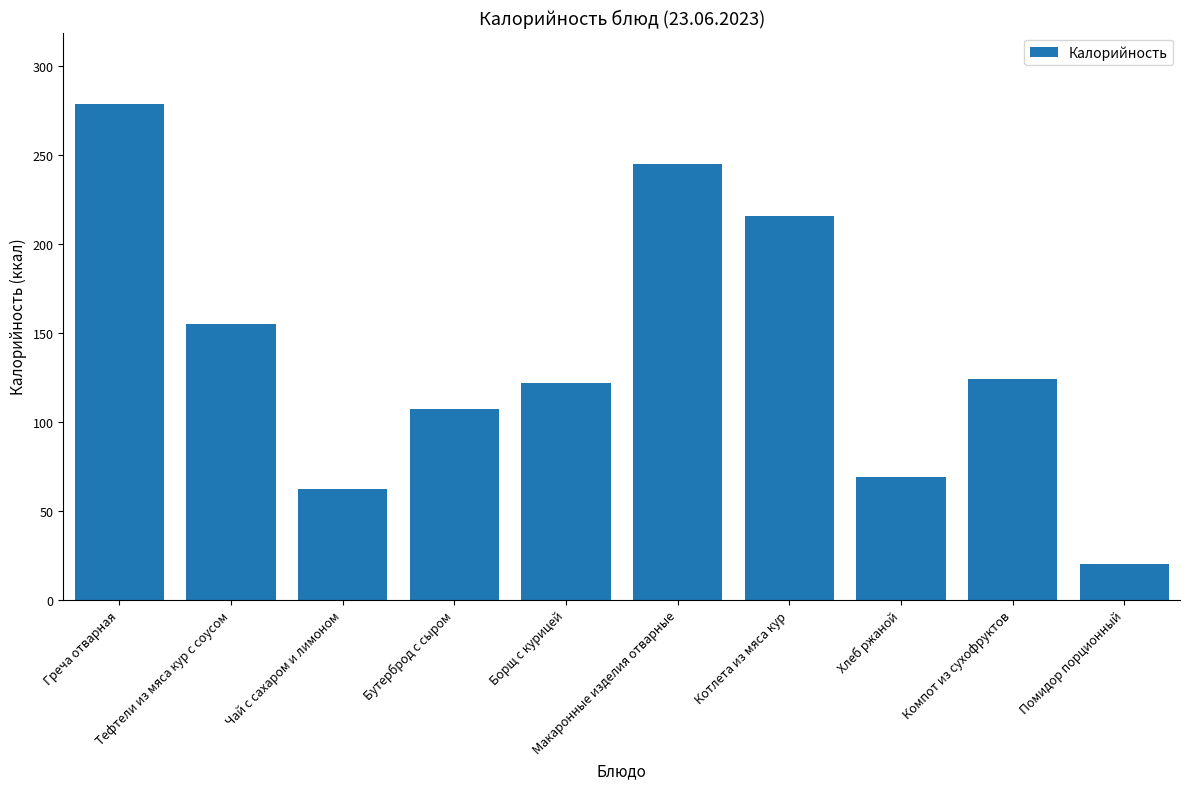

Count the number of categories in the chart.

10